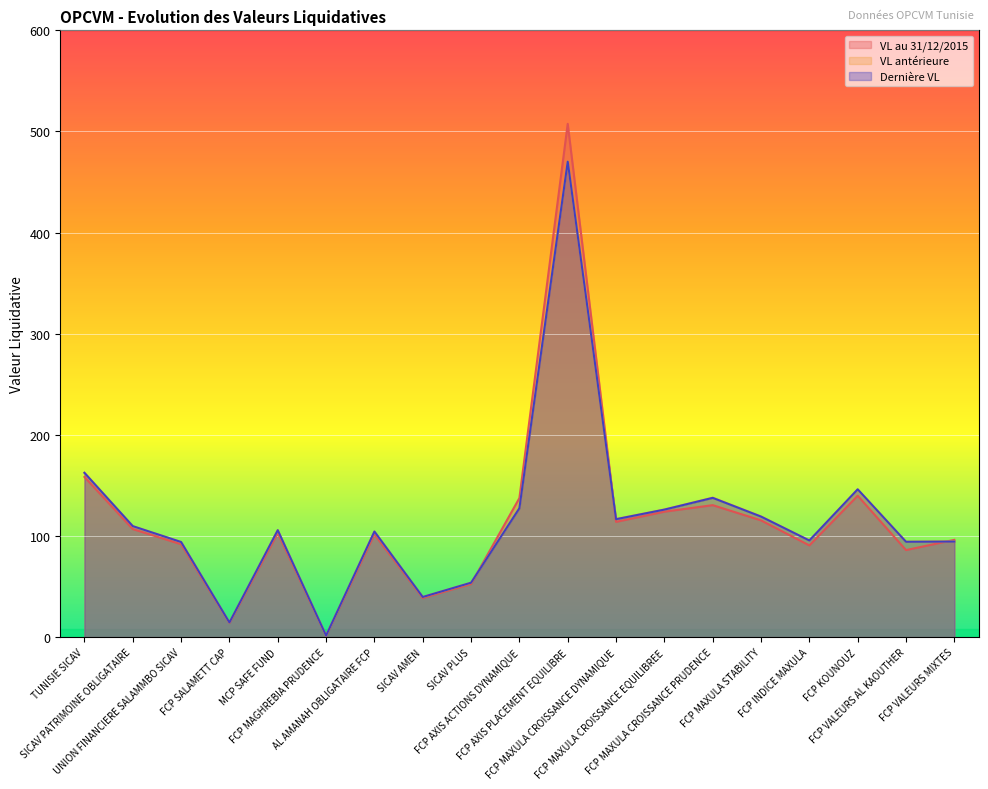

True or false: VL antérieure has a value of 78.0 at FCP MAXULA CROISSANCE EQUILIBREE.

False